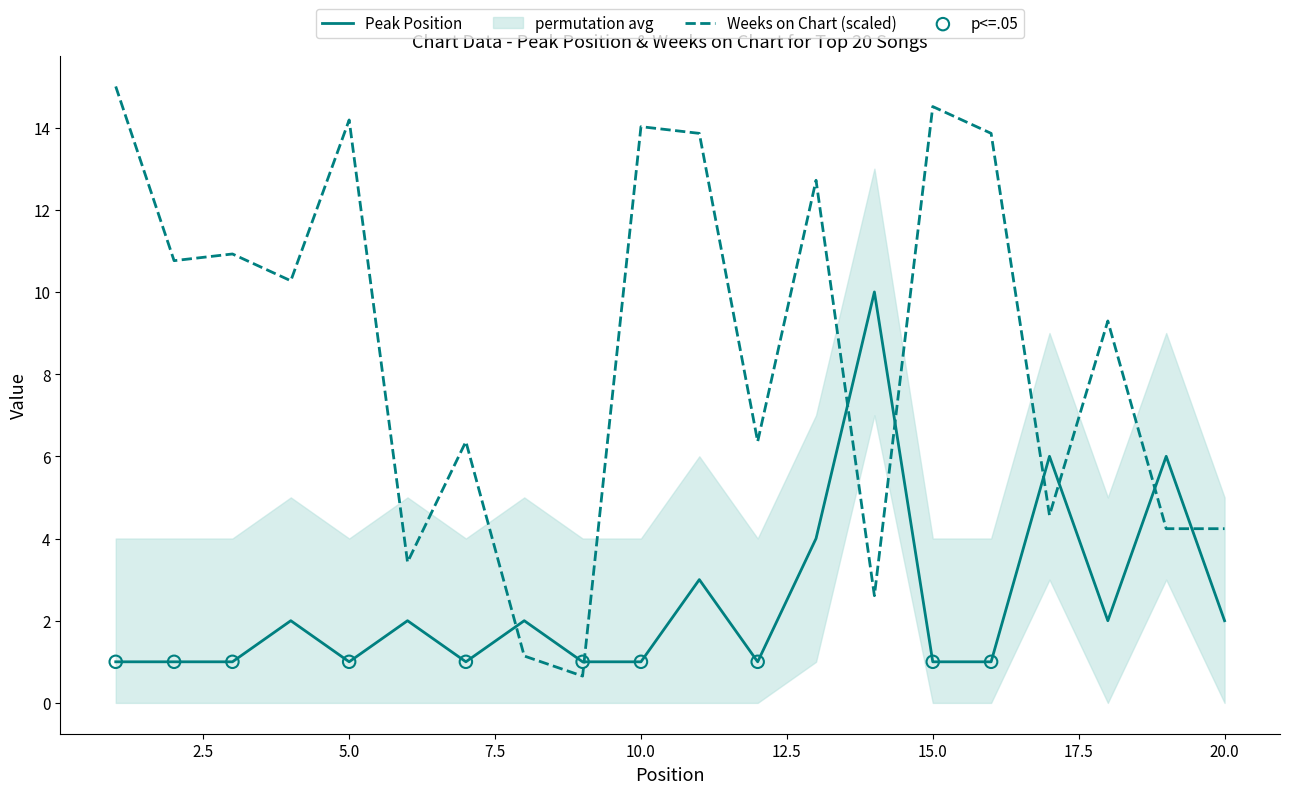

Is the value of Weeks on Chart at 11 greater than the value of Peak Position at 17?

Yes